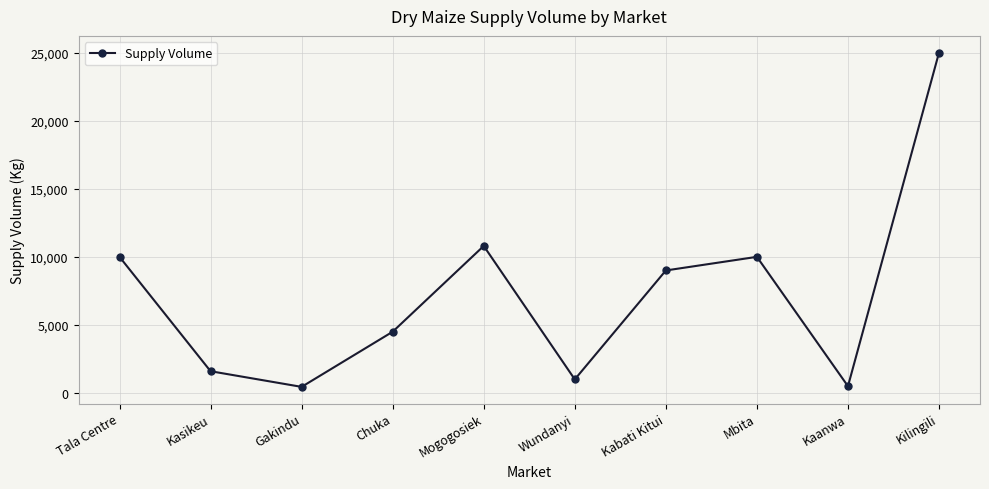

At which category does the data reach its first local peak?

Mogogosiek